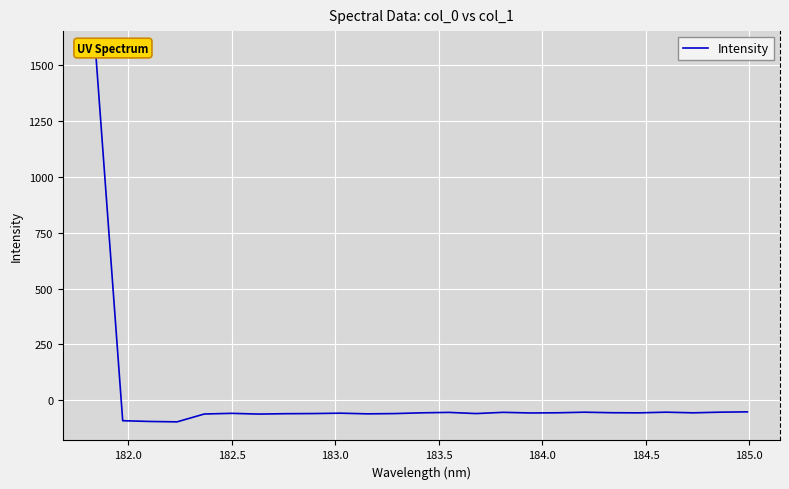

True or false: the data has more than 2 interior local peaks.

True